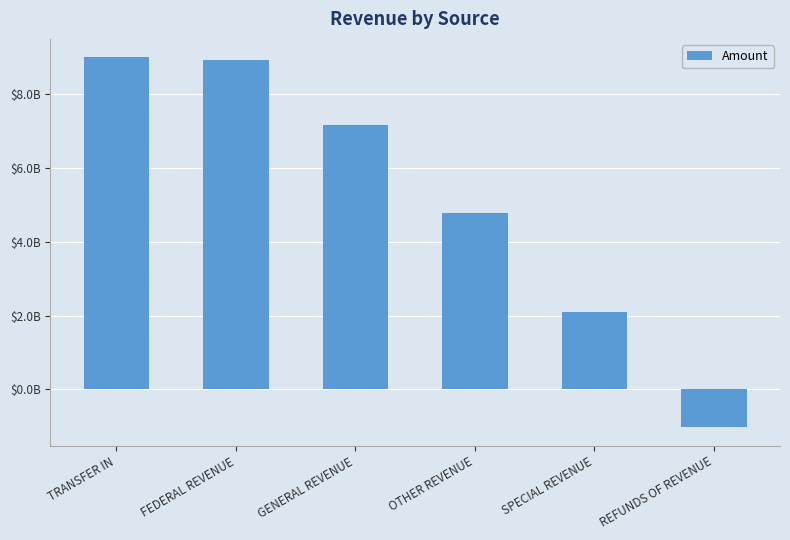

What is the difference between the maximum and second lowest values?

6890876468.9